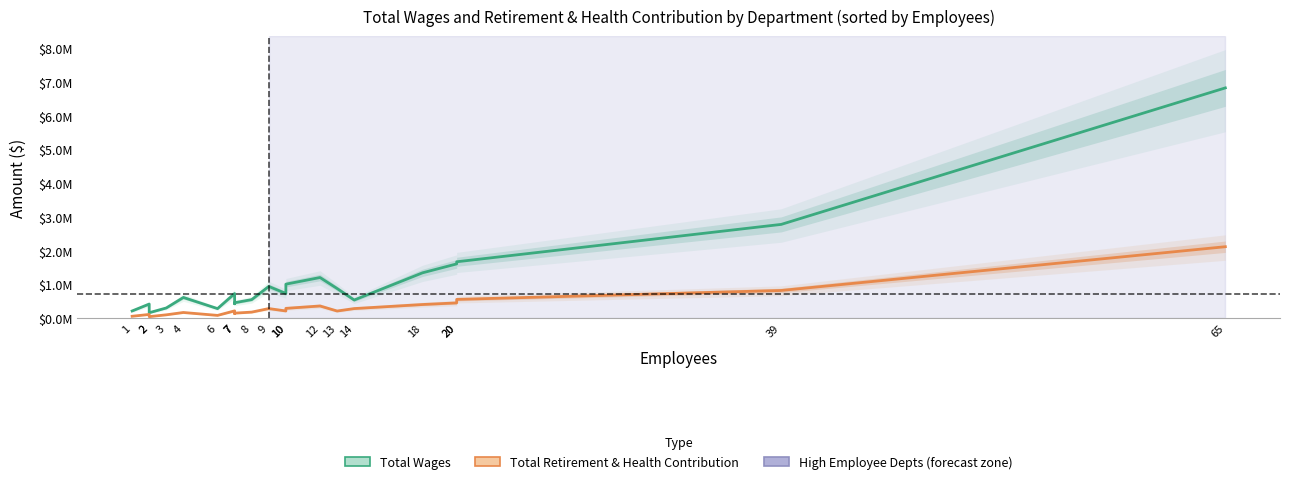

What is the average value of the Total Wages series?

1126423